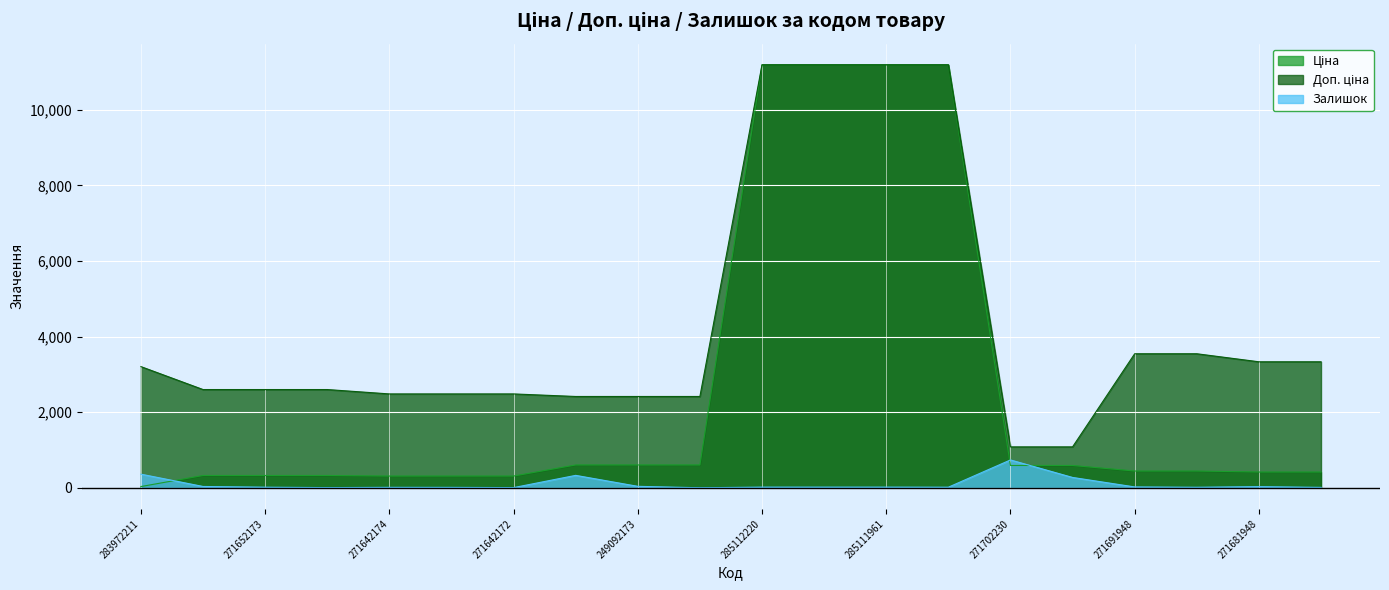

Between 271702230 and 271681942, which series saw the biggest shift?

Доп. ціна